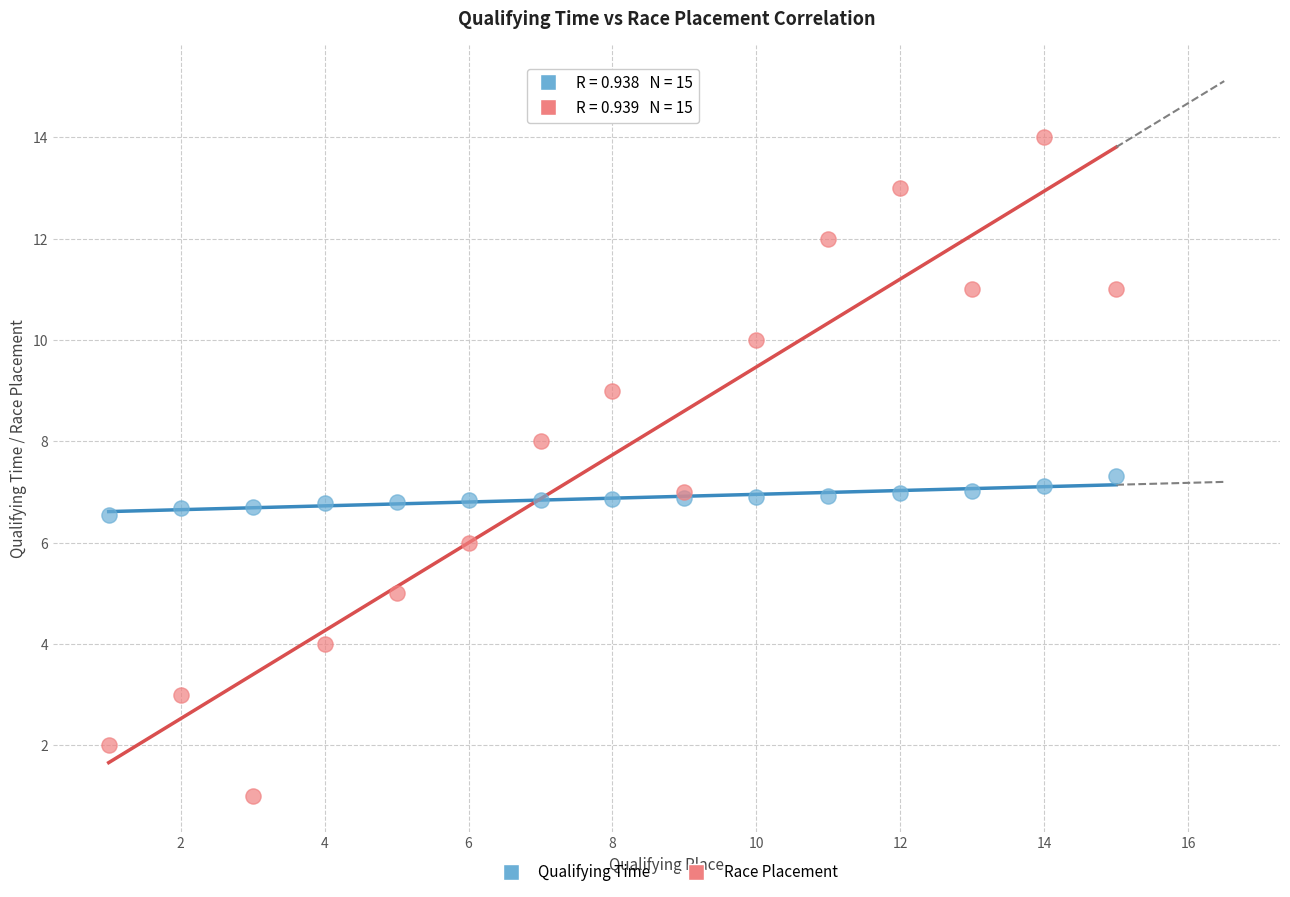

Which series contains the highest Y value?

Race Placement